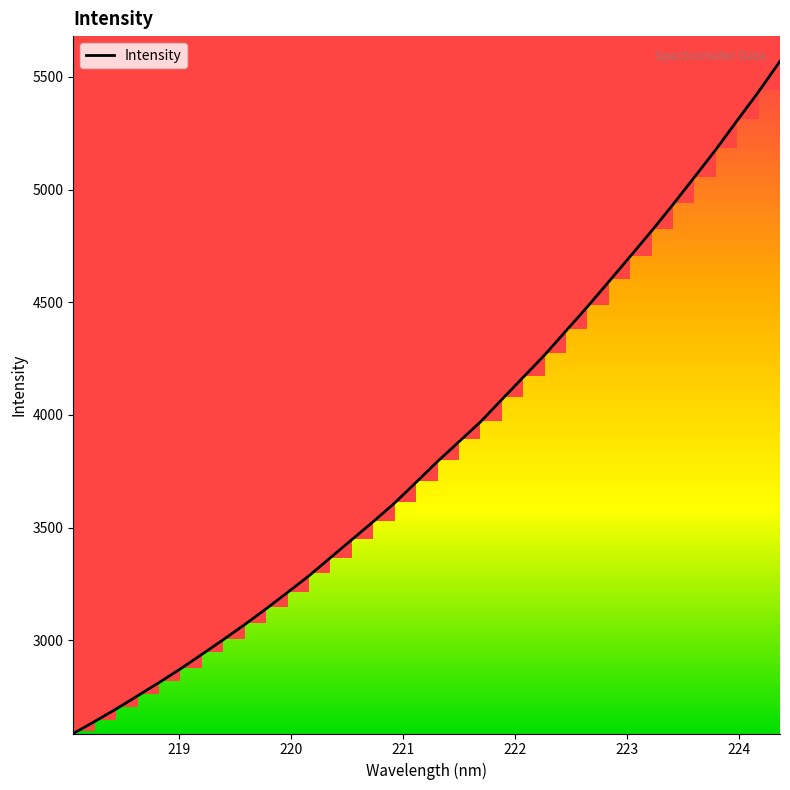

What is the greatest value displayed?

5569.7